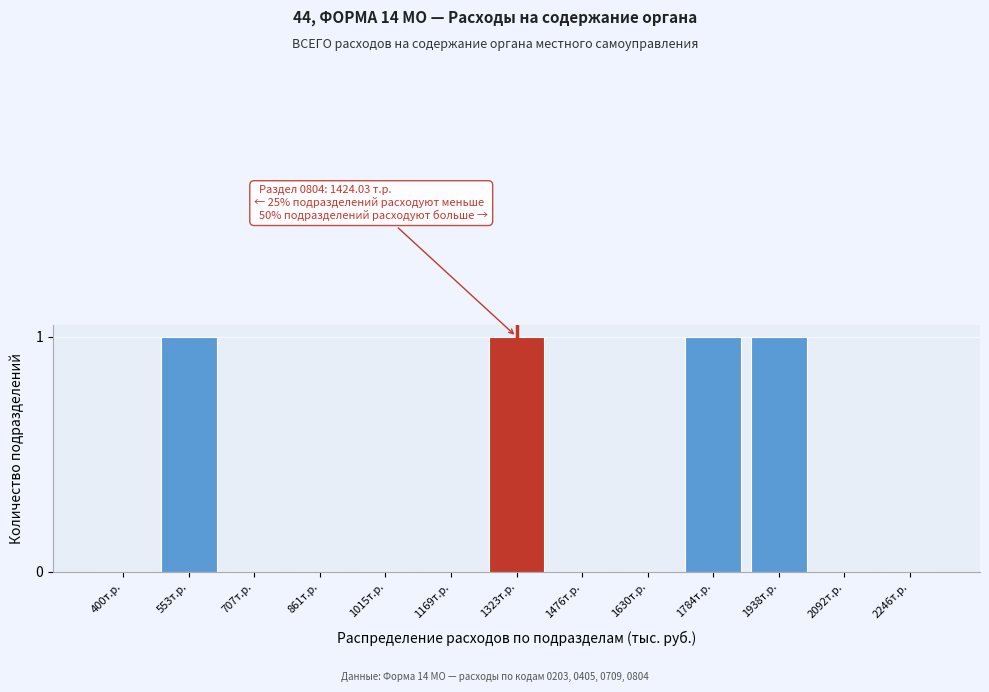

Reading right to left, transcribe all the data shown in this chart.

2246т.р.=0	2092т.р.=0	1938т.р.=1	1784т.р.=1	1630т.р.=0	1476т.р.=0	1323т.р.=1	1169т.р.=0	1015т.р.=0	861т.р.=0	707т.р.=0	553т.р.=1	400т.р.=0